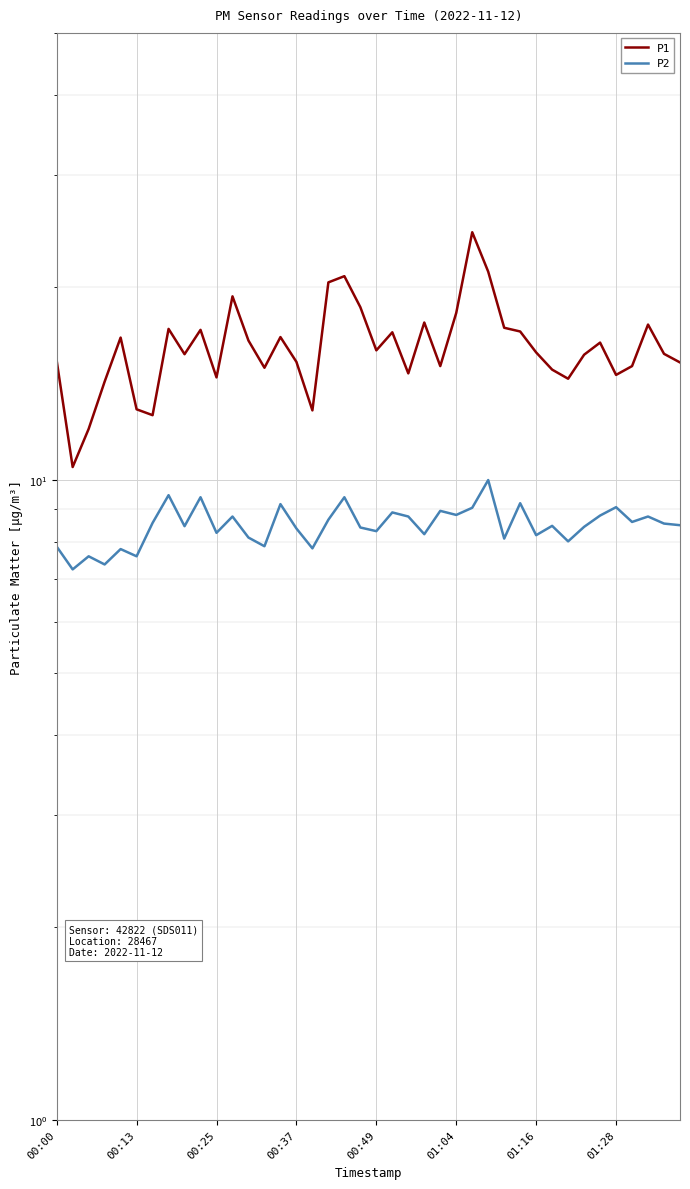

How many interior local valleys does the P2 series have?

14